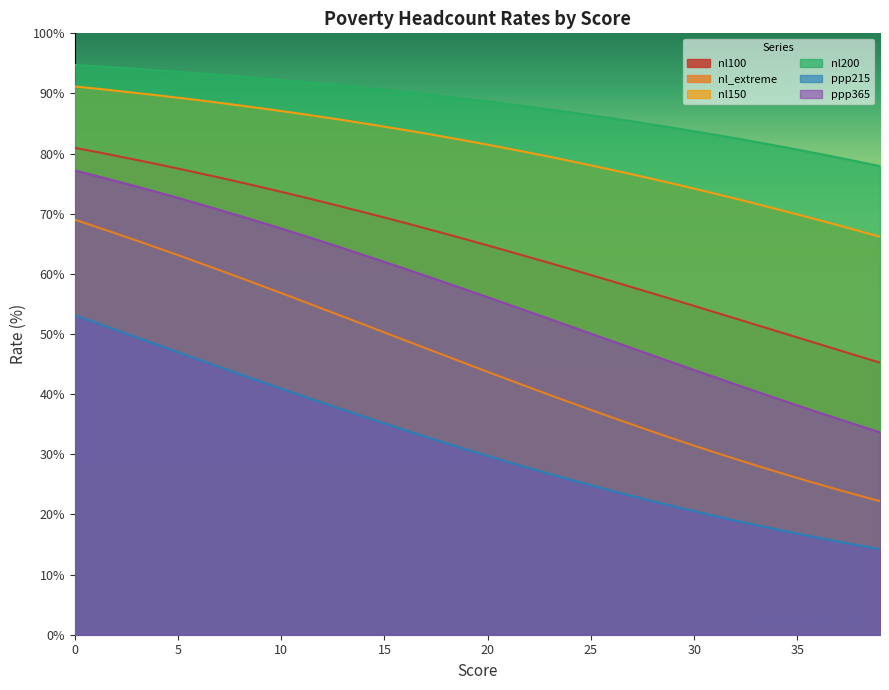

What is the value of the nl_extreme point at the 24th from the left?

39.9